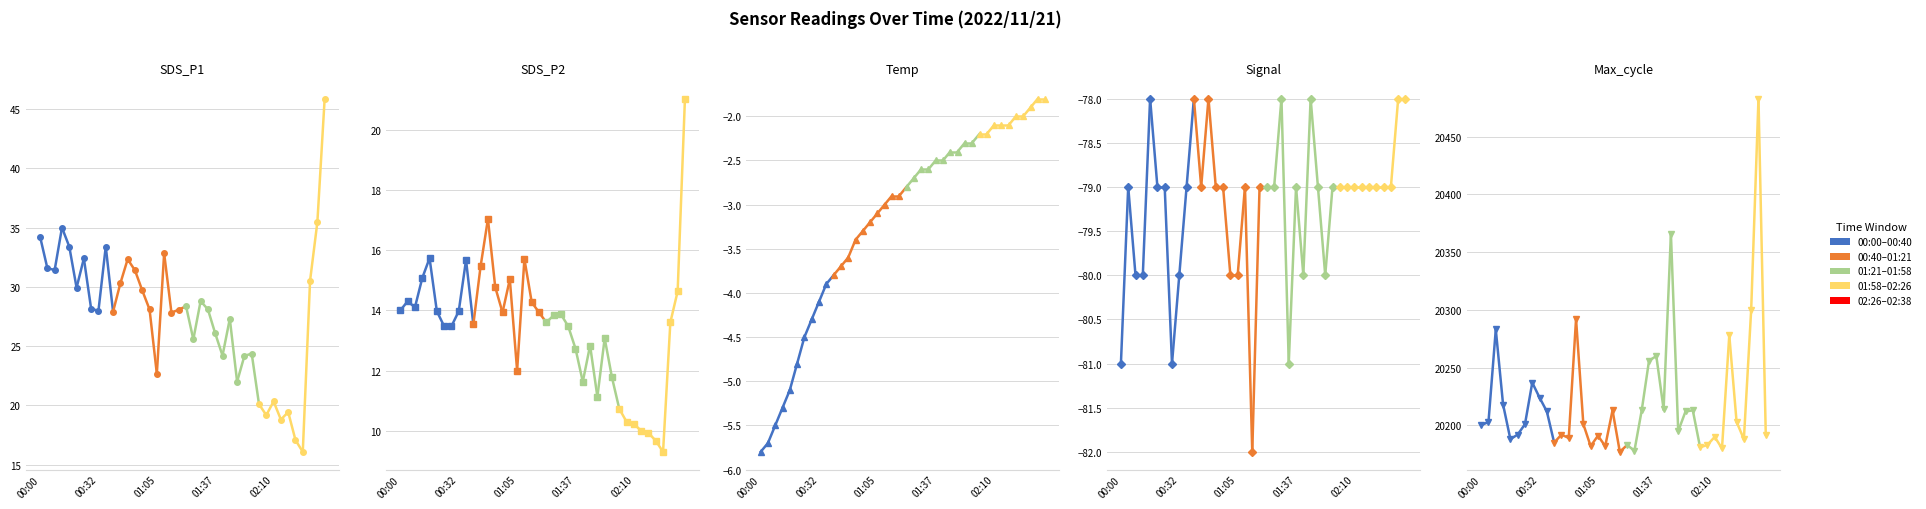

What is the total value across all series at 00:32?

20164.2